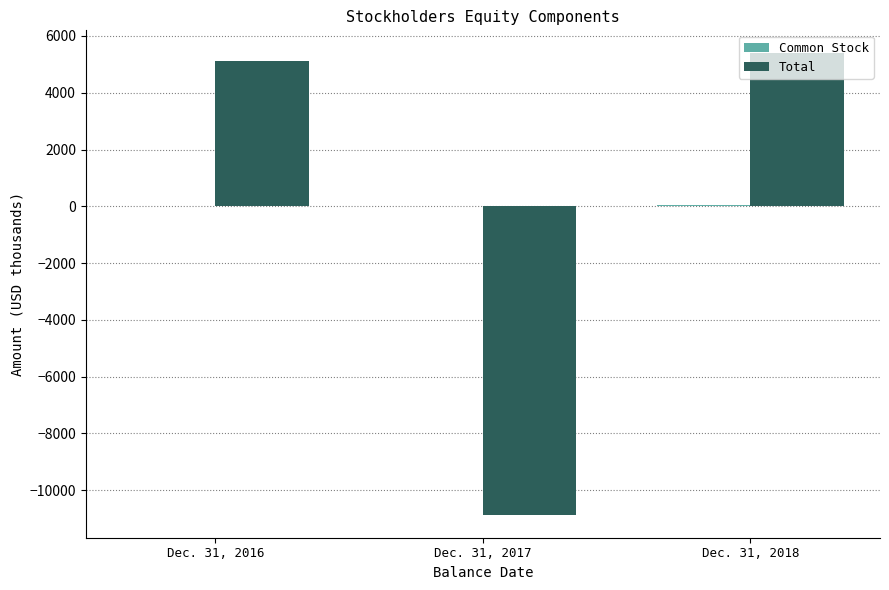

What is the greatest value displayed?

5387